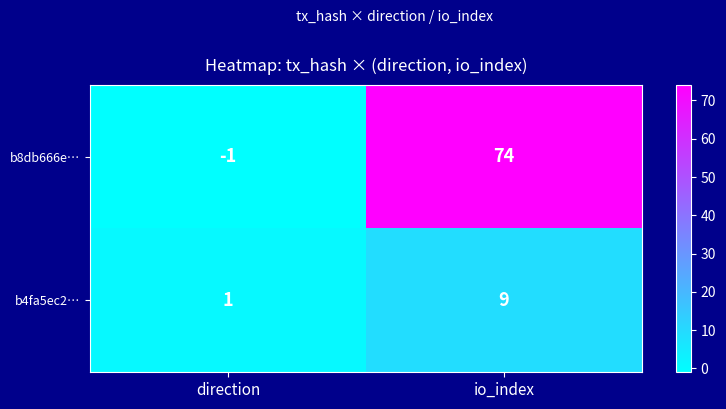

What is the maximum value shown in the chart?

74